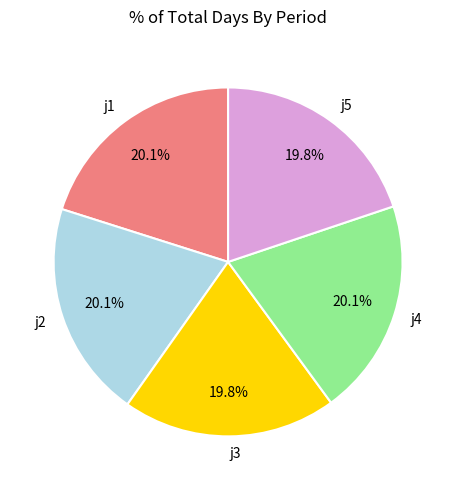

To the nearest percent, what percentage of the pie is j4?

20%